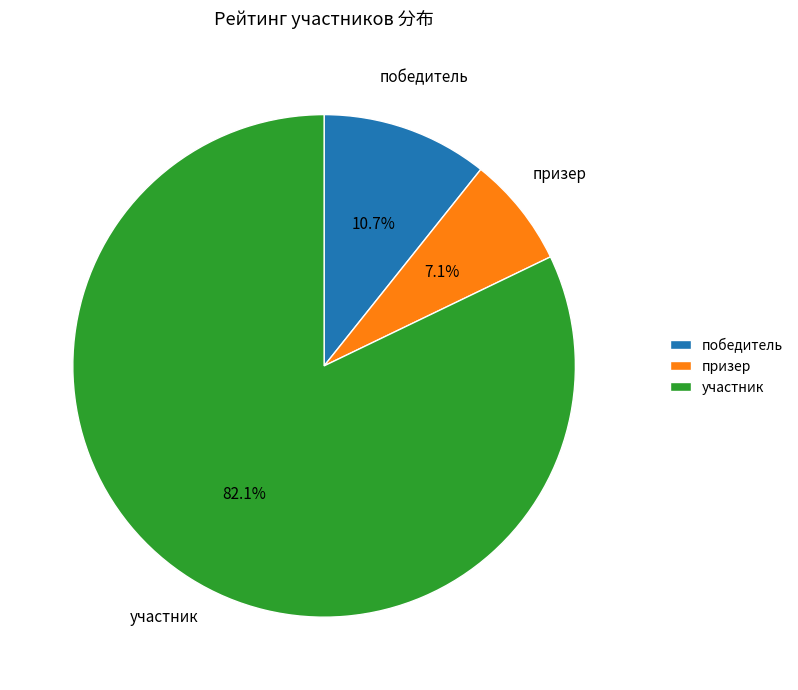

True or false: победитель accounts for 21% of the total.

False